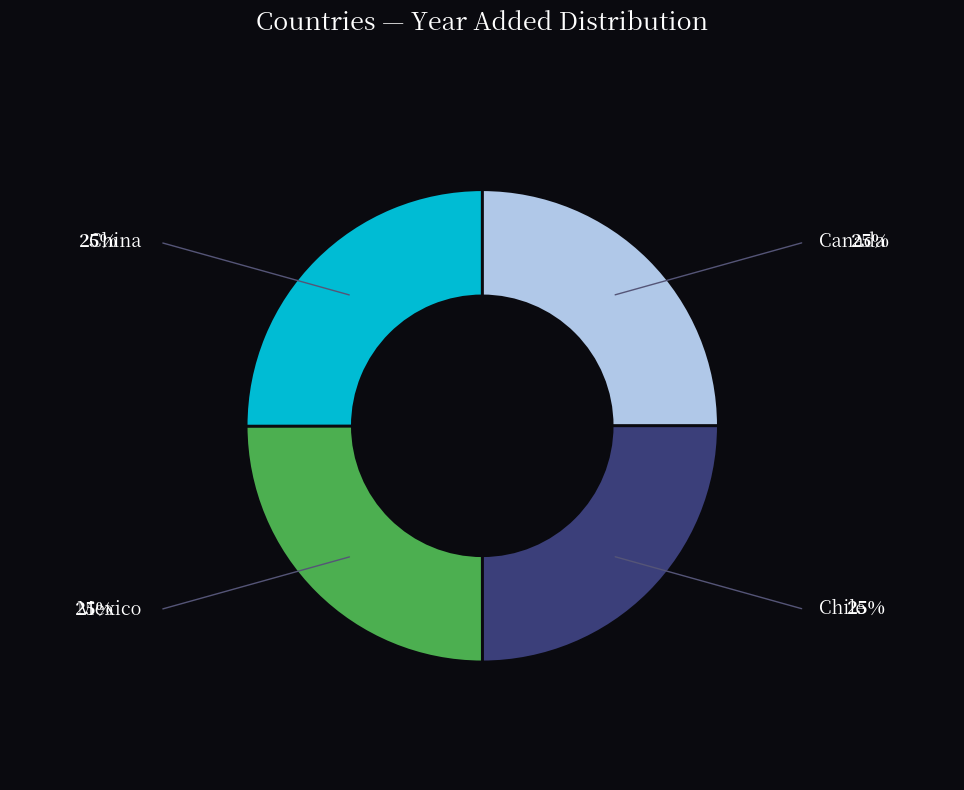

Is it true that Mexico is 35% of the pie?

False